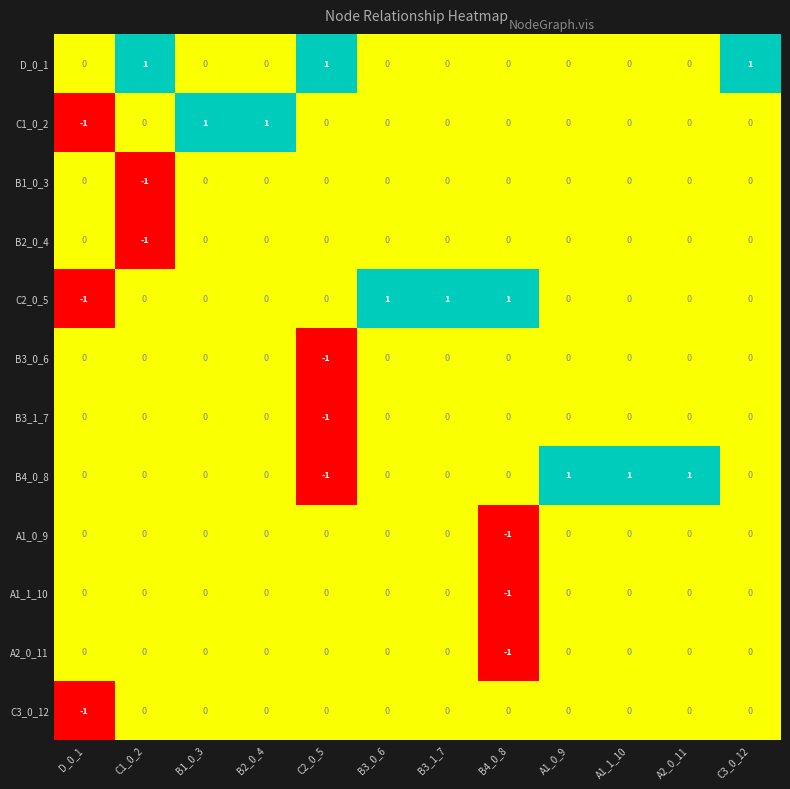

The B2_0_4 series shows 0 at C2_0_5. True or false?

True